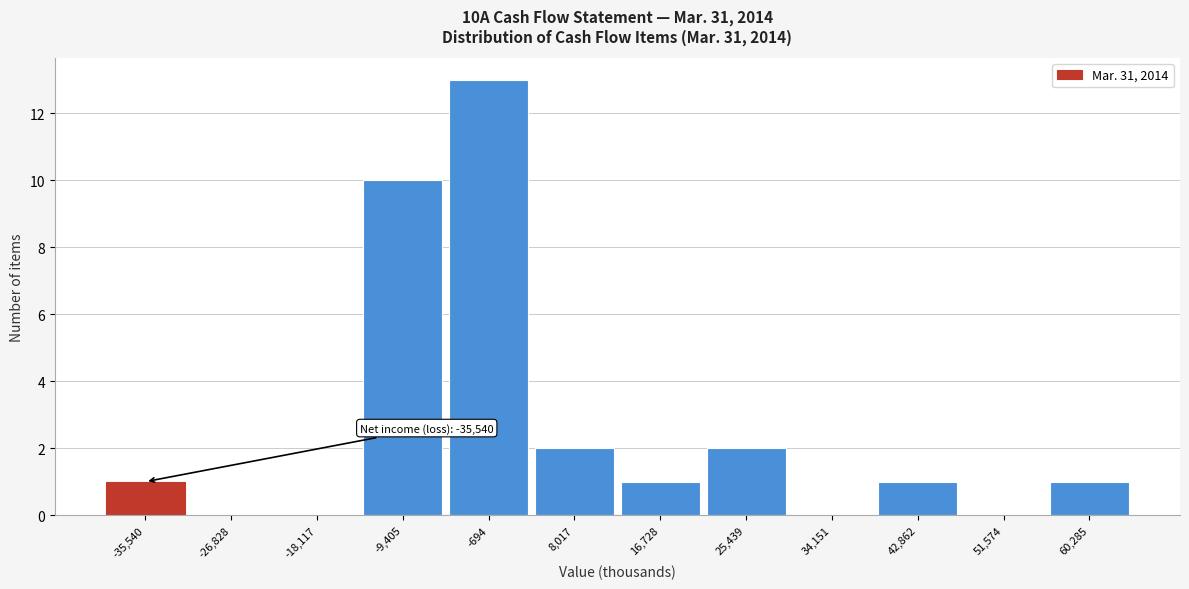

Reading right to left, list all the values displayed in this chart.

60,285=1	51,574=0	42,862=1	34,151=0	25,439=2	16,728=1	8,017=2	-694=13	-9,405=10	-18,117=0	-26,828=0	-35,540=1